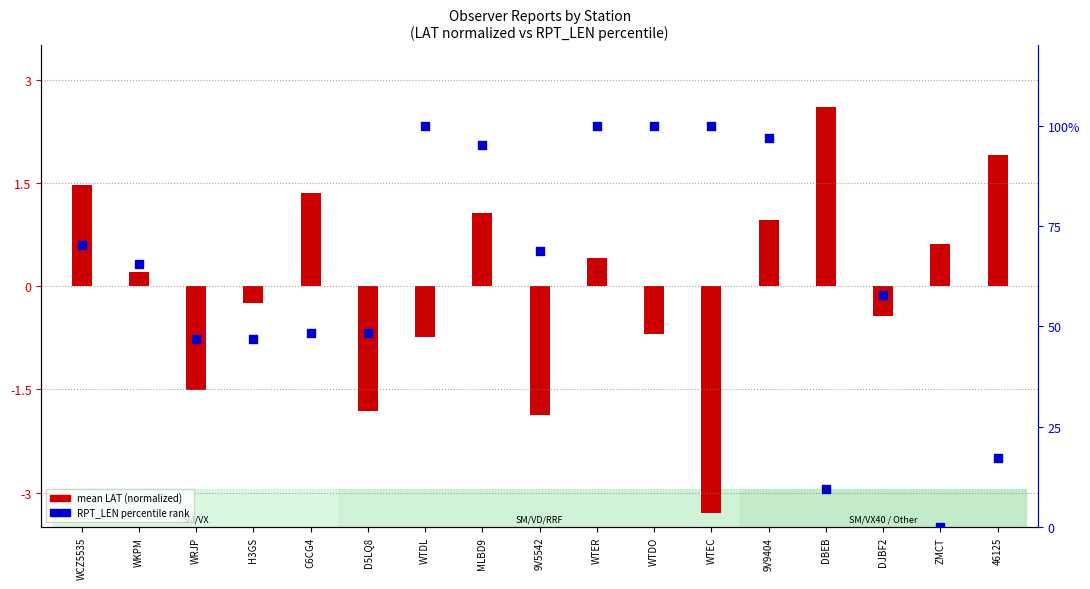

Which has a higher value, WKPM or DJBF2?

WKPM